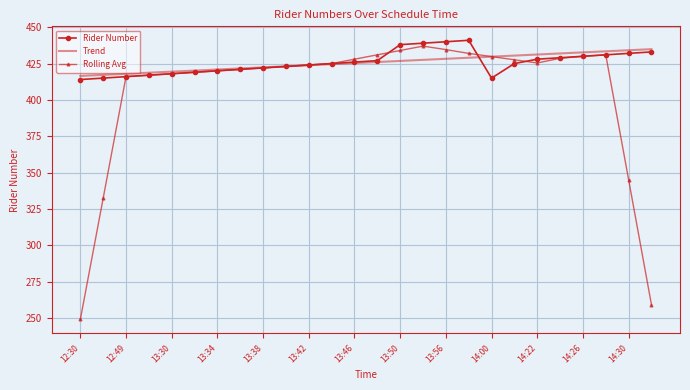

What is the maximum value for Rolling Avg?

437.0